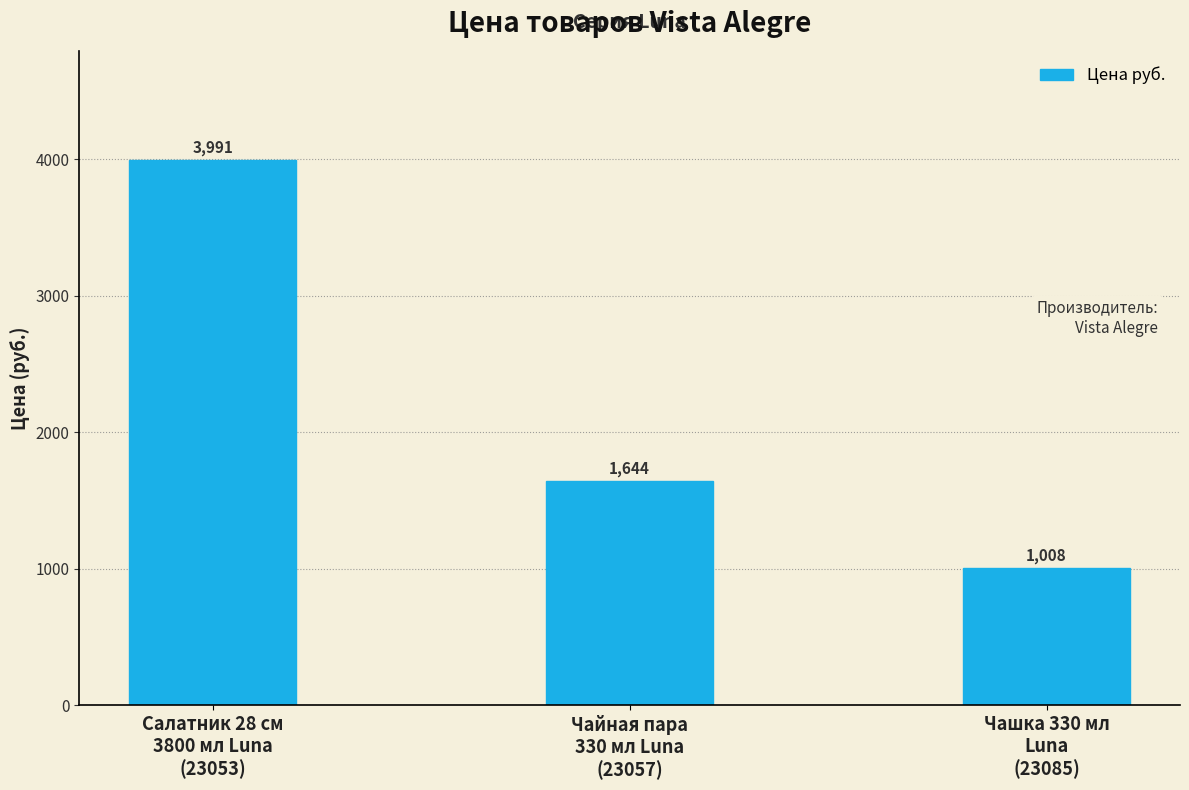

What value does the data have at Чашка 330 мл
Luna
(23085), to the nearest 50?

1000